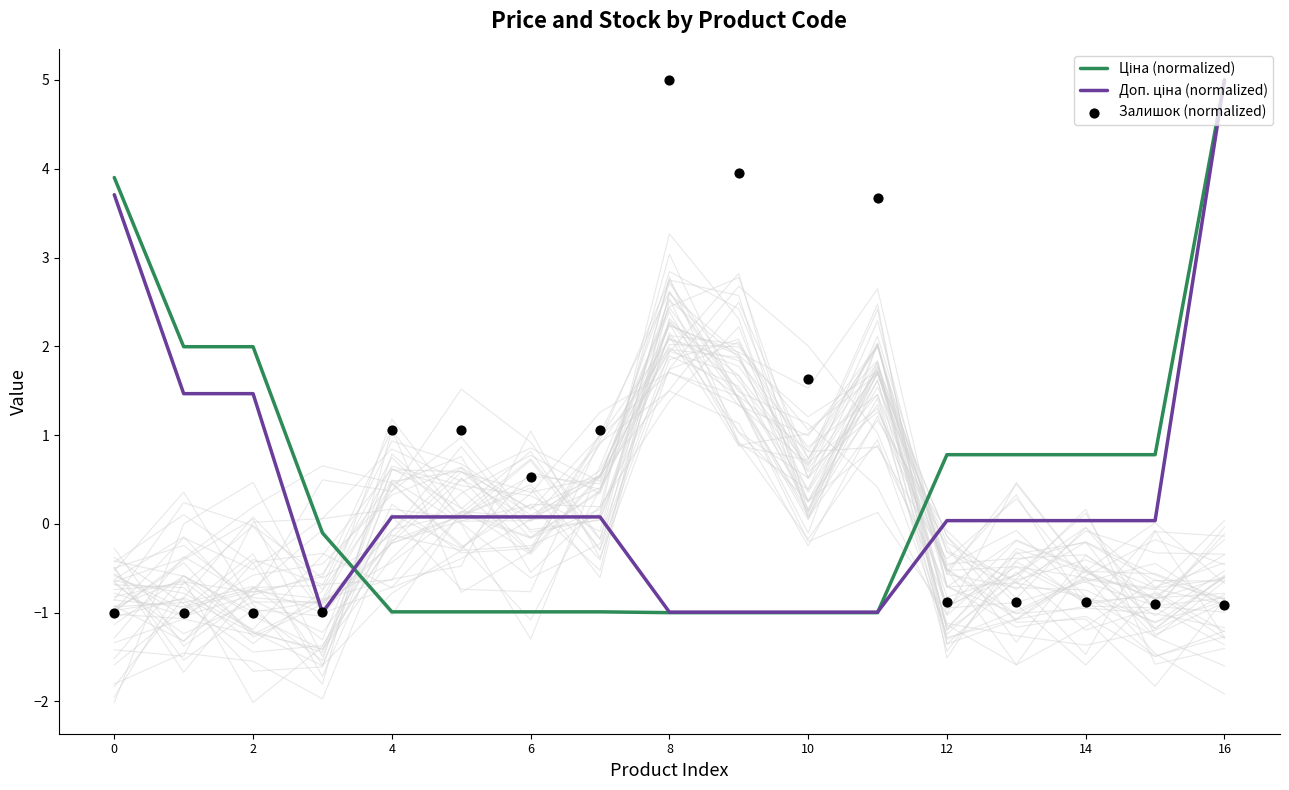

Which series reaches the minimum Y coordinate?

Ціна (normalized)